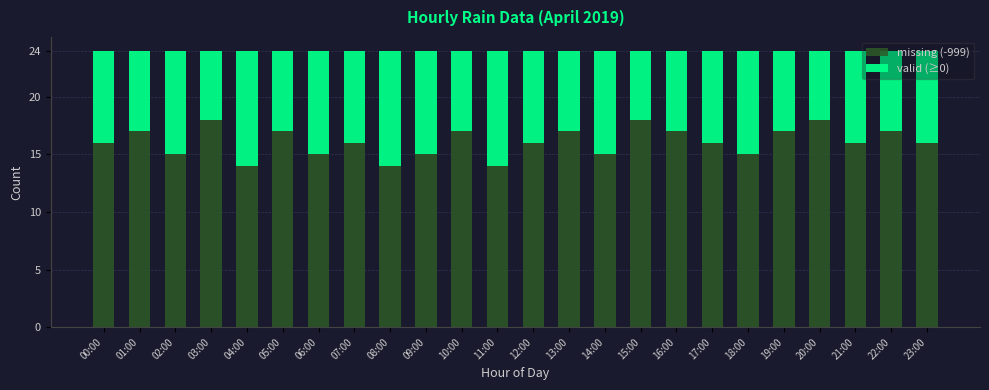

The value of missing (-999) at 17:00 is 5. True or false?

False